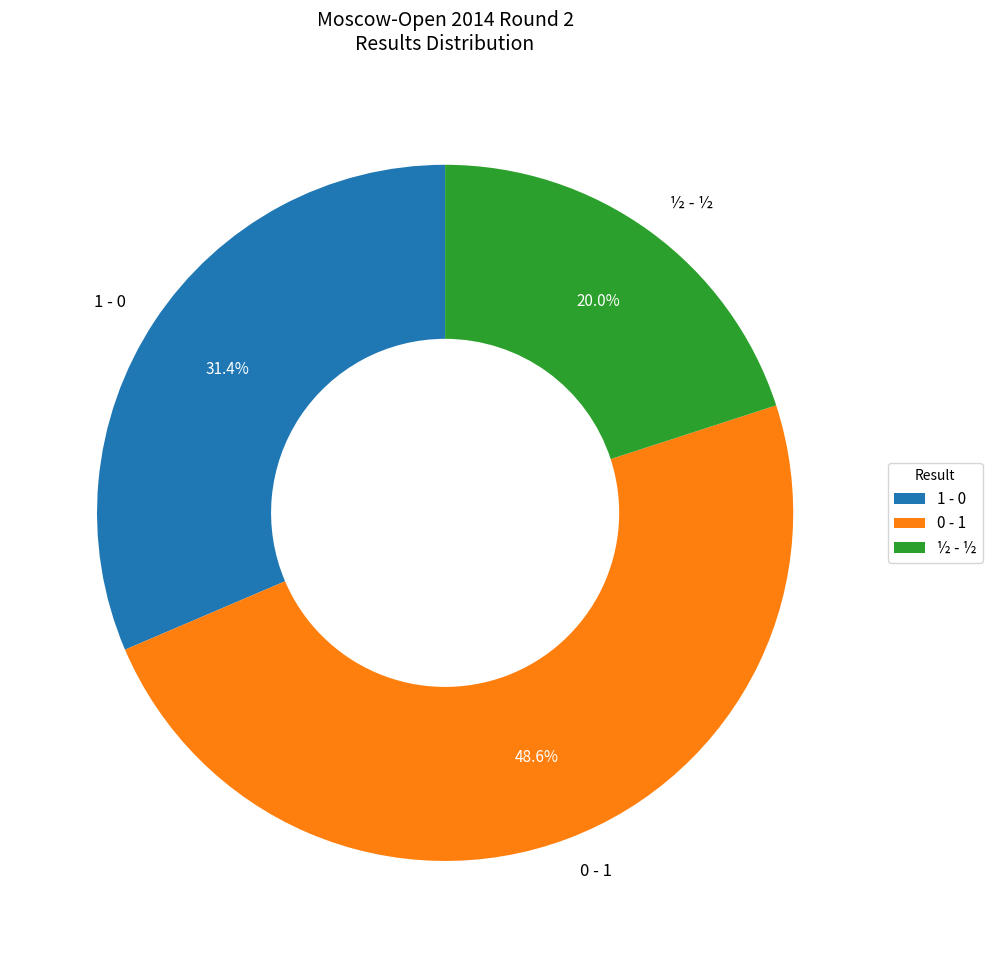

Is there a majority slice in this chart?

No